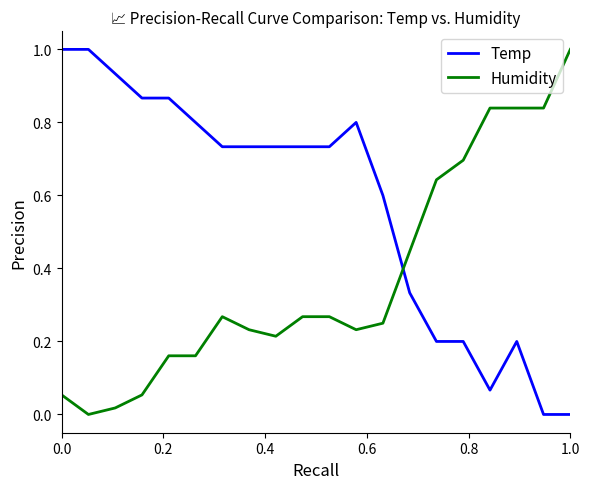

Rank the series by their average value, from lowest to highest.

Humidity, Temp